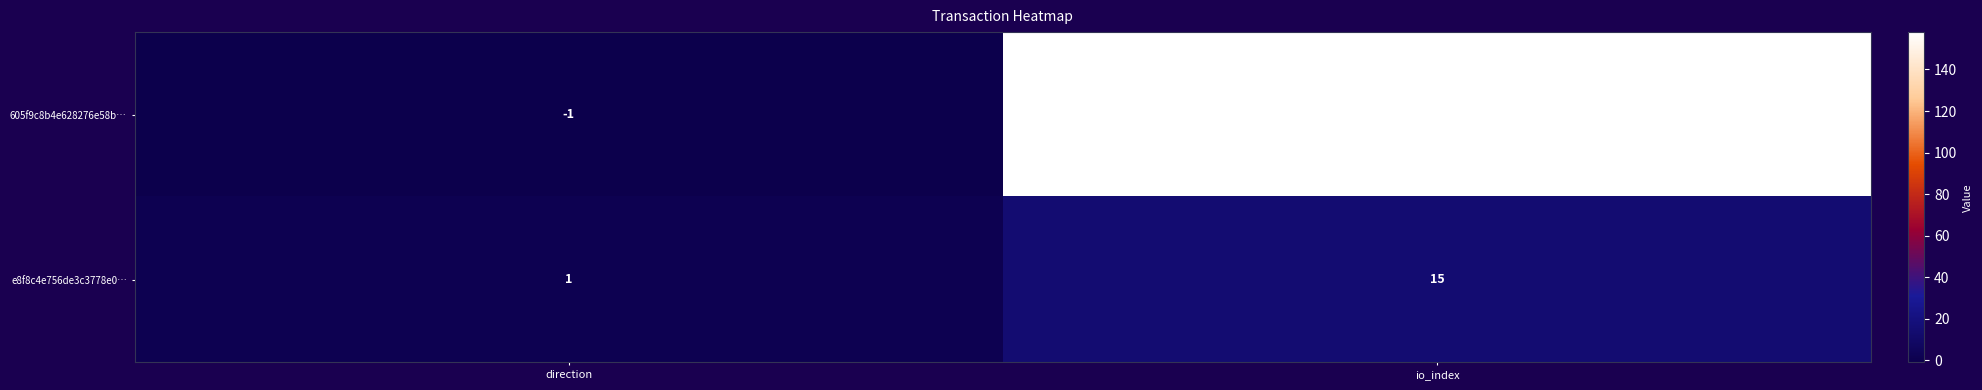

Which category has the highest value across all series?

io_index